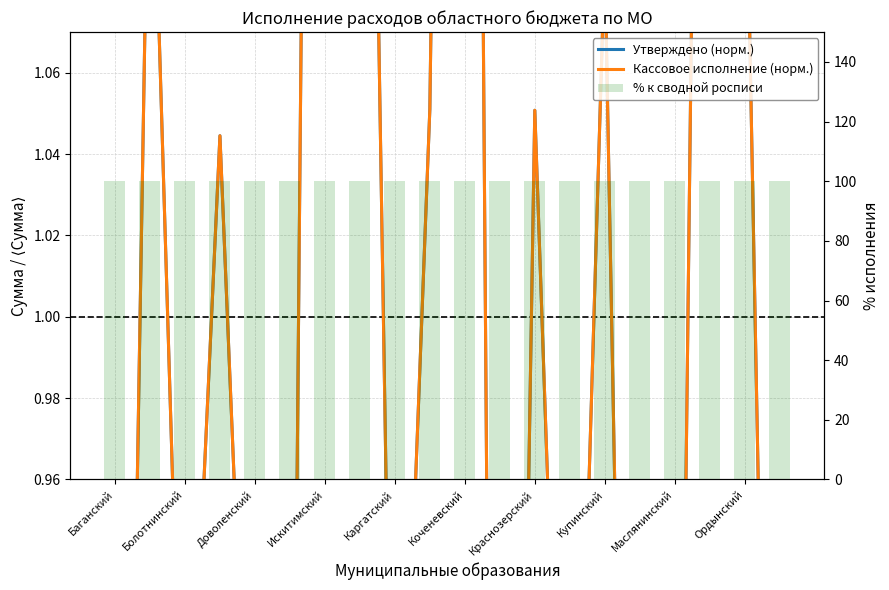

How many bars are there in each group?

3